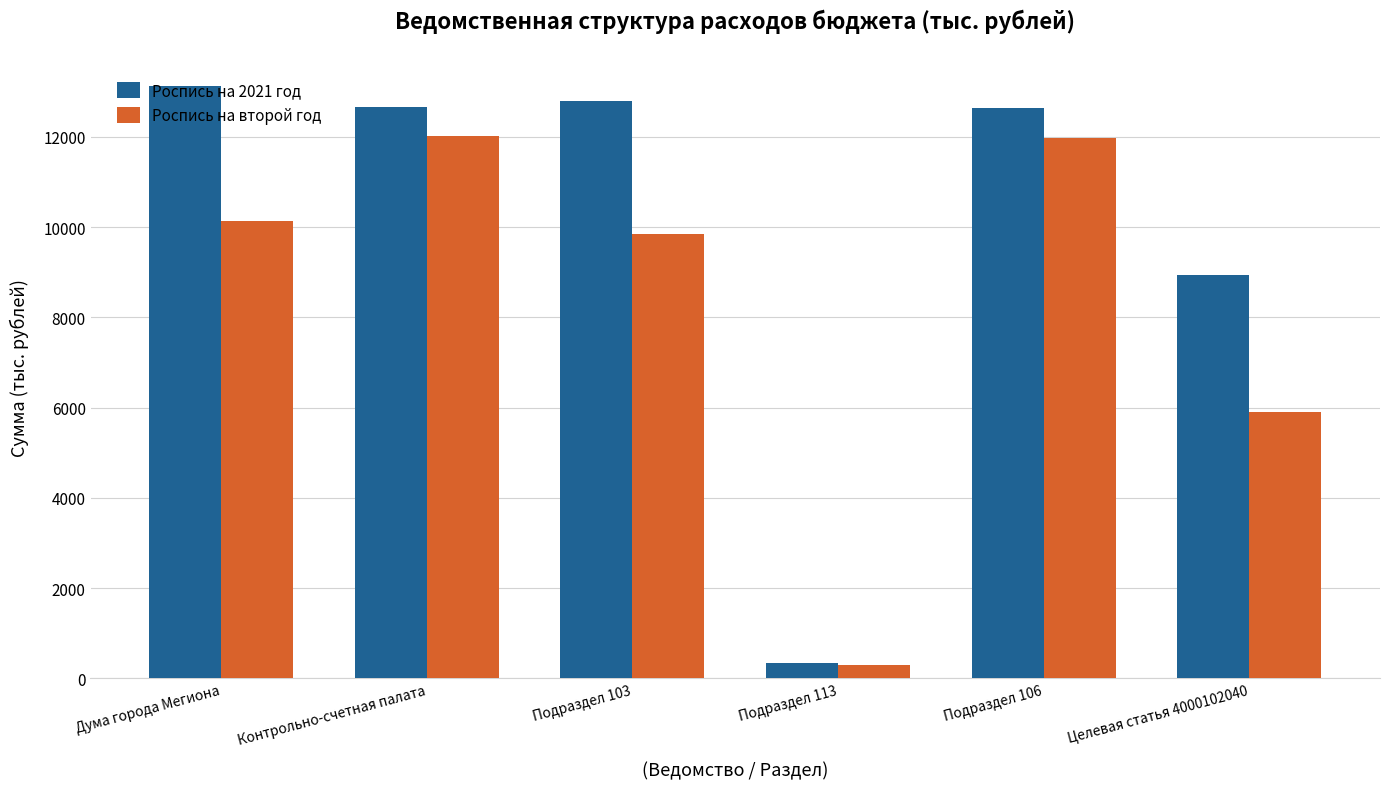

Read the Роспись на 2021 год value at Контрольно-счетная палата.

12670.1